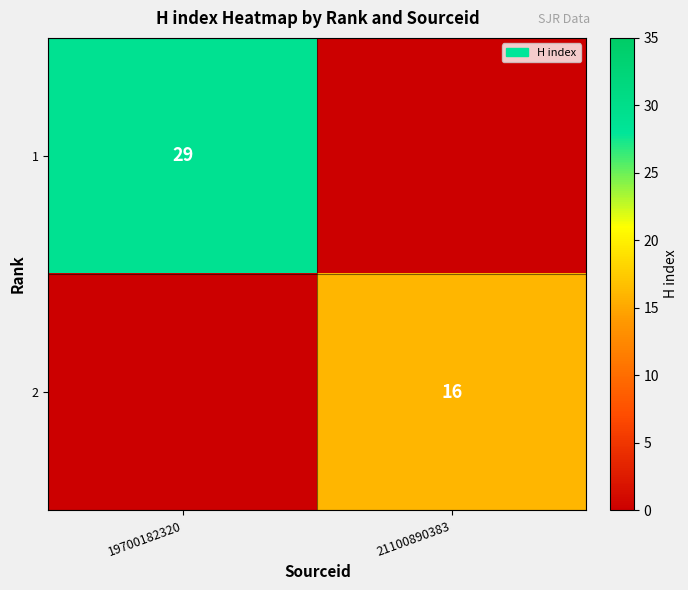

The value of 1 at 19700182320 is 16. True or false?

False